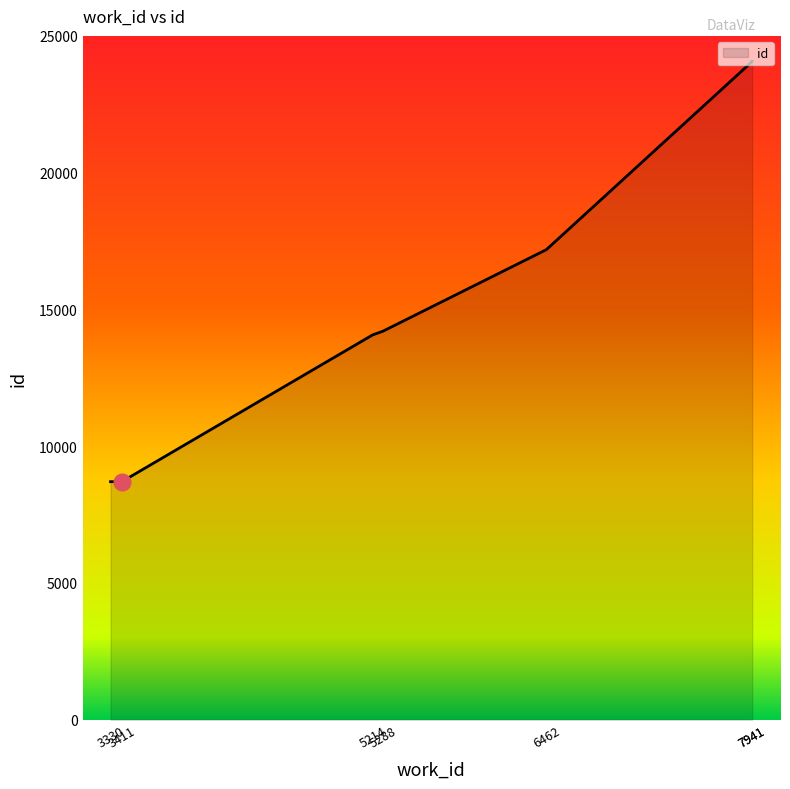

Where does the data first go above 14206?

6462